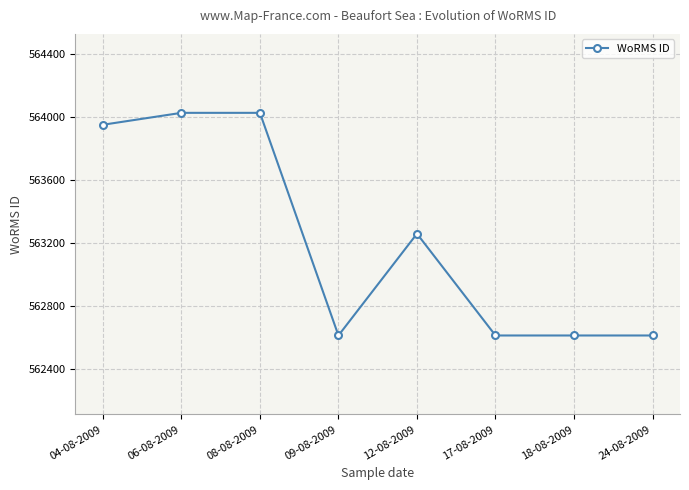

Reading right to left, transcribe all the data shown in this chart.

24-08-2009=562615.0	18-08-2009=562615.0	17-08-2009=562615.0	12-08-2009=563259.5	09-08-2009=562615.0	08-08-2009=564025.0	06-08-2009=564025.0	04-08-2009=563949.5